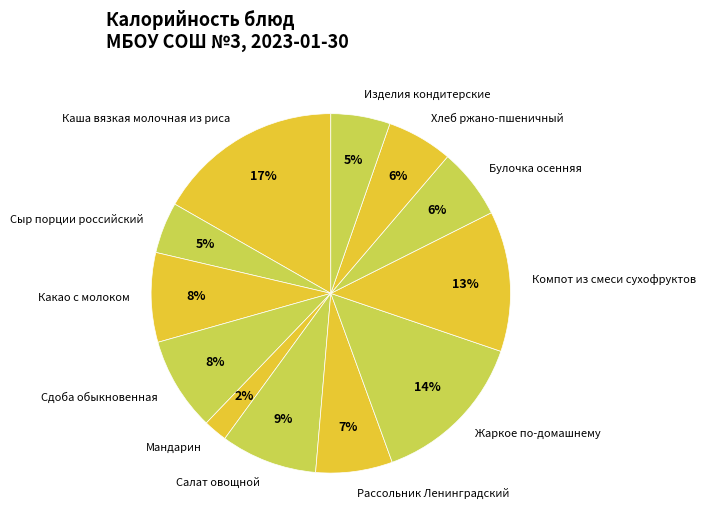

True or false: Салат овощной accounts for 21% of the total.

False